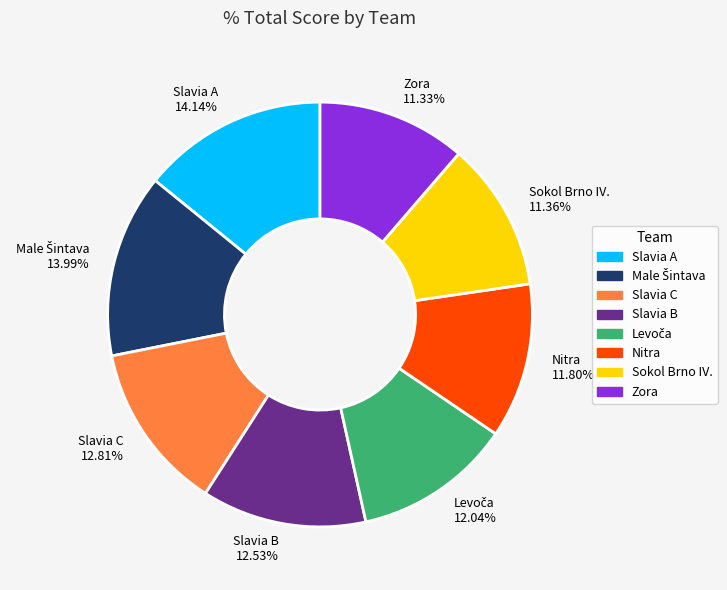

The Nitra slice represents 6% of the pie. True or false?

False